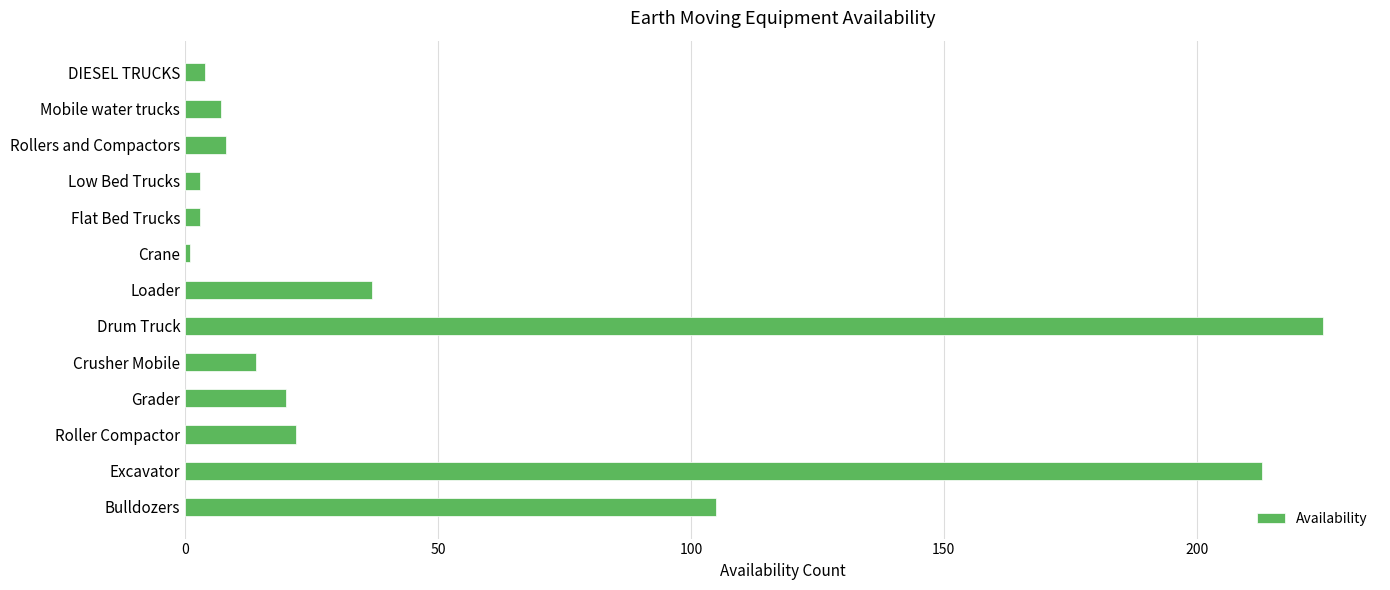

How many distinct data groups are displayed?

1